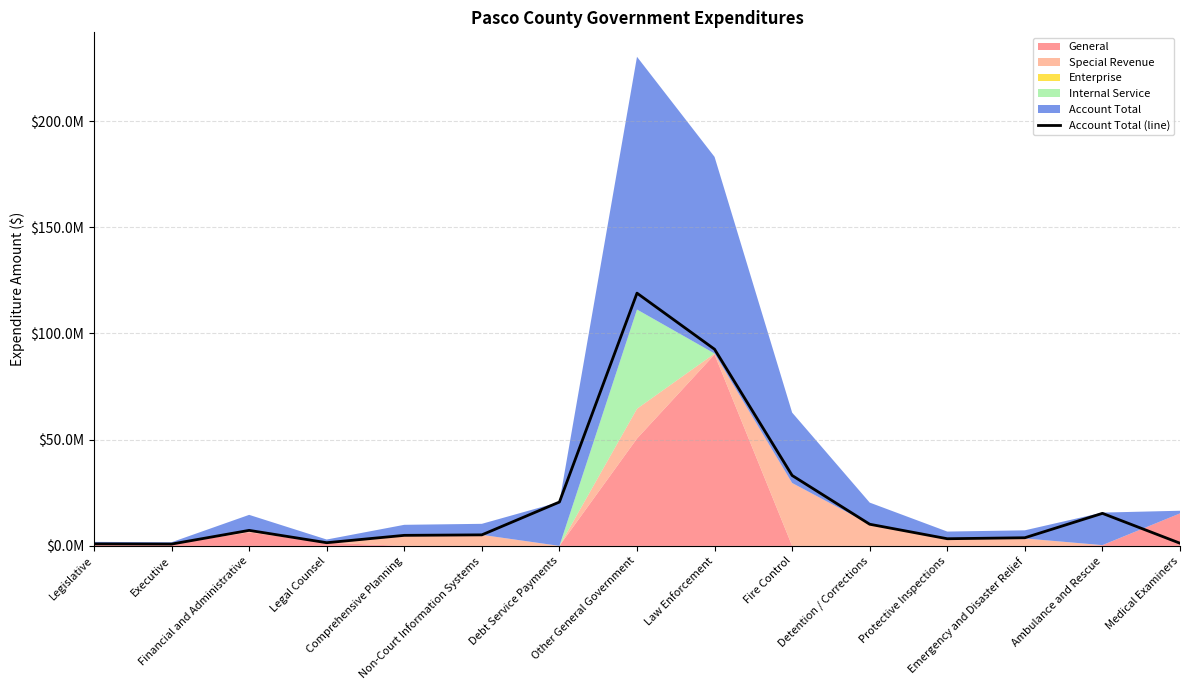

What is the difference between the second highest and second lowest values?

91616669